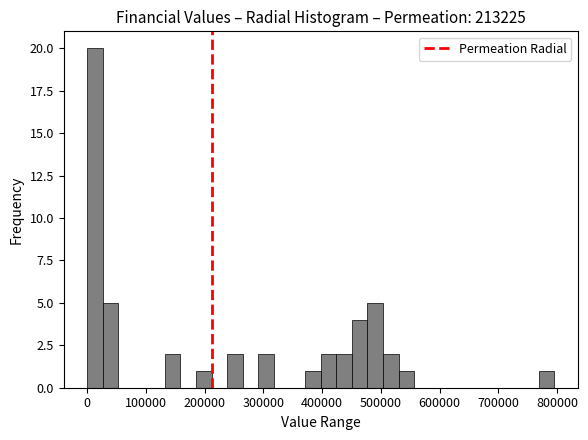

Read against the x-axis, roughly where is the centre of the tallest bar?

10000